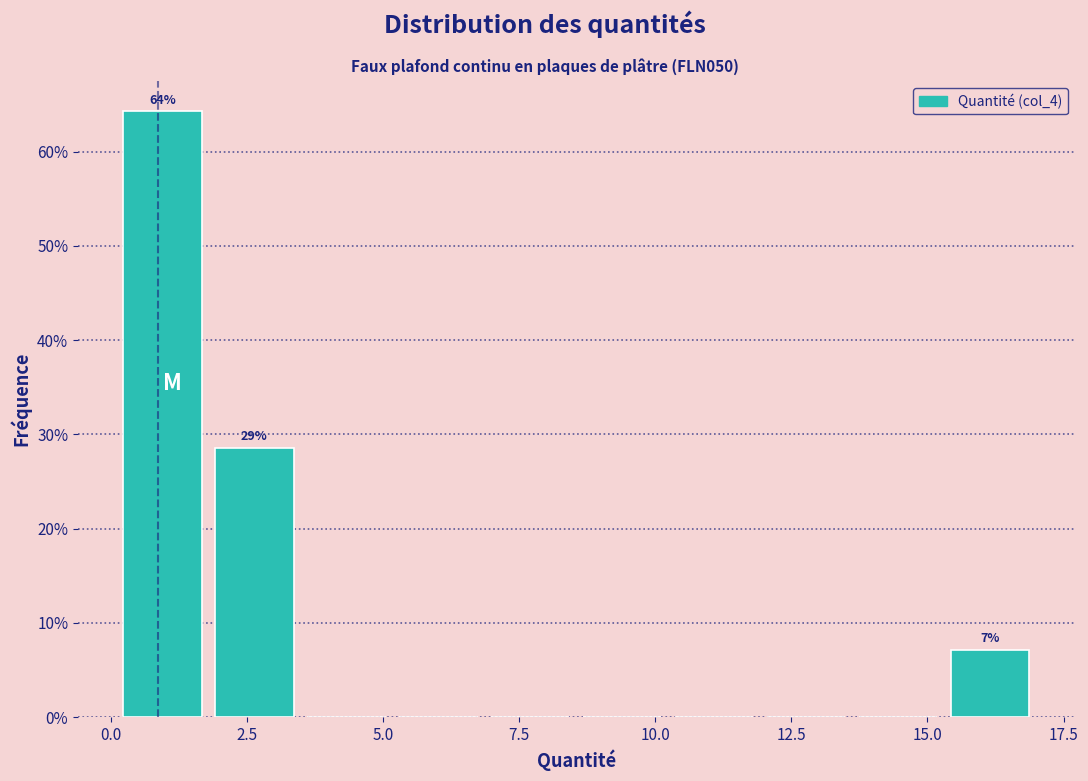

Read against the x-axis, roughly where is the centre of the tallest bar?

1.0